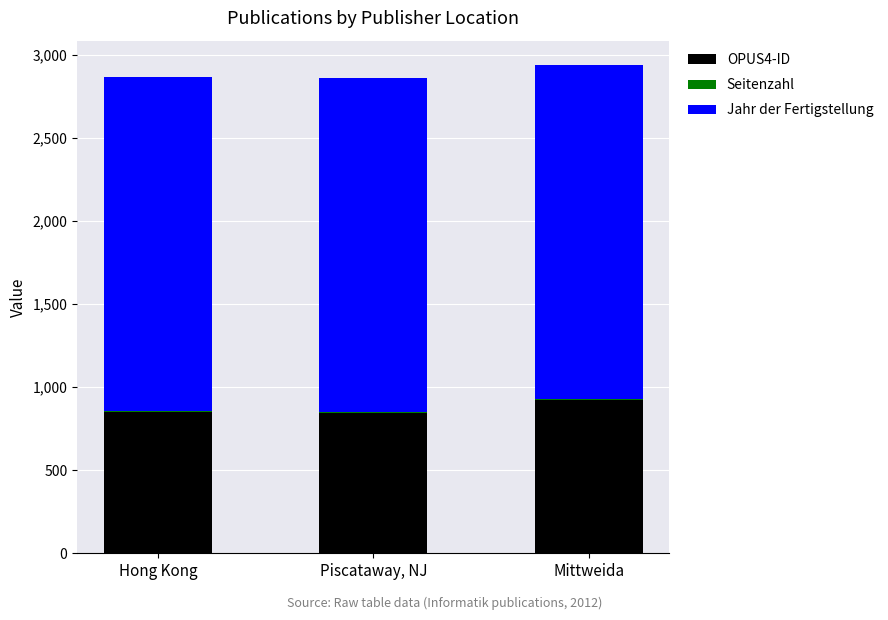

The OPUS4-ID series shows 848 at Hong Kong. True or false?

True